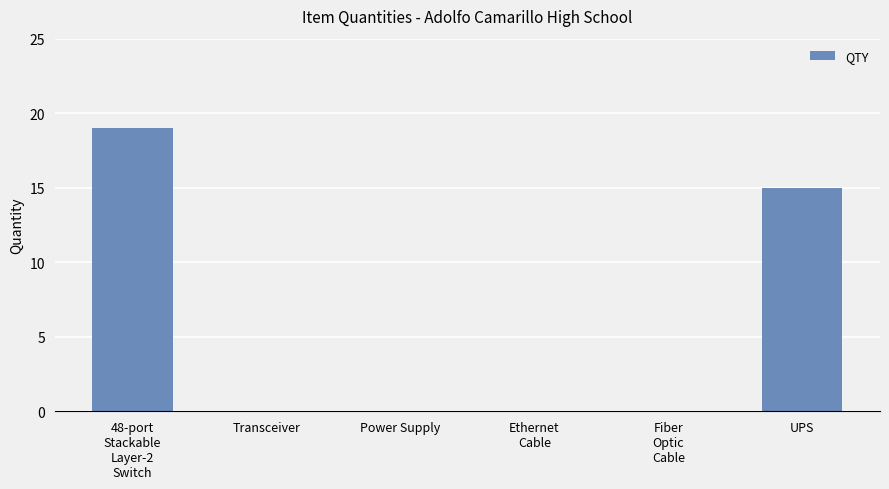

Is it true that the value at Power Supply is -8?

False